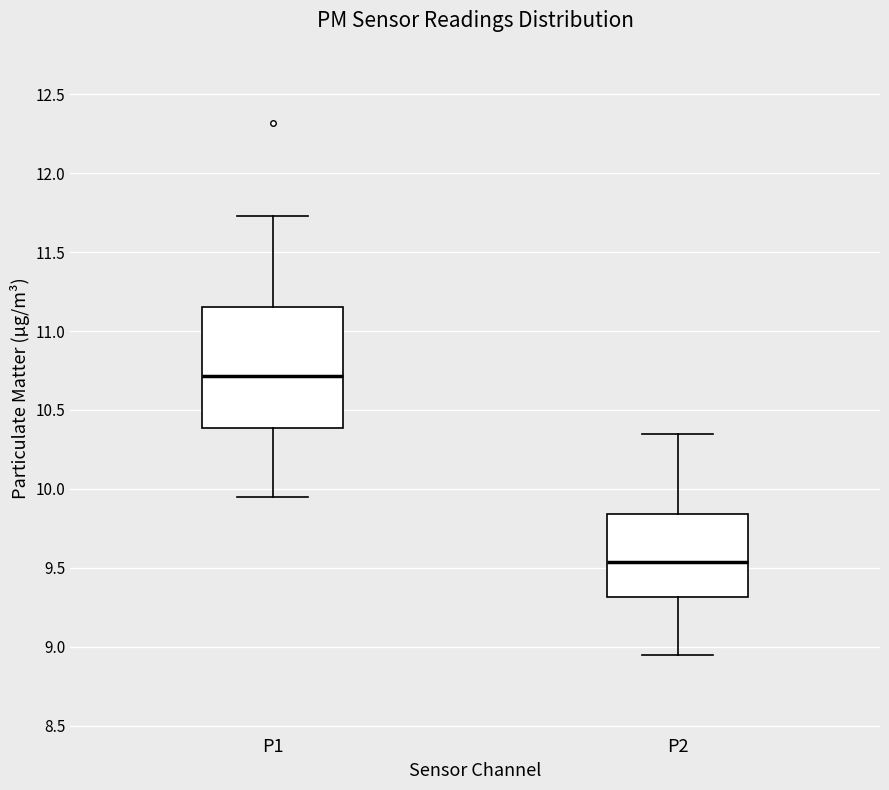

Reading left to right, read every box against the y-axis: the position of its median line, the range the box covers, and the ends of its whiskers. The values are not printed on the chart, so give them approximately, as read against the axis.

P1: median 10.70, box 10.40 to 11.15, whiskers 9.95 to 11.75
P2: median 9.55, box 9.30 to 9.85, whiskers 8.95 to 10.35